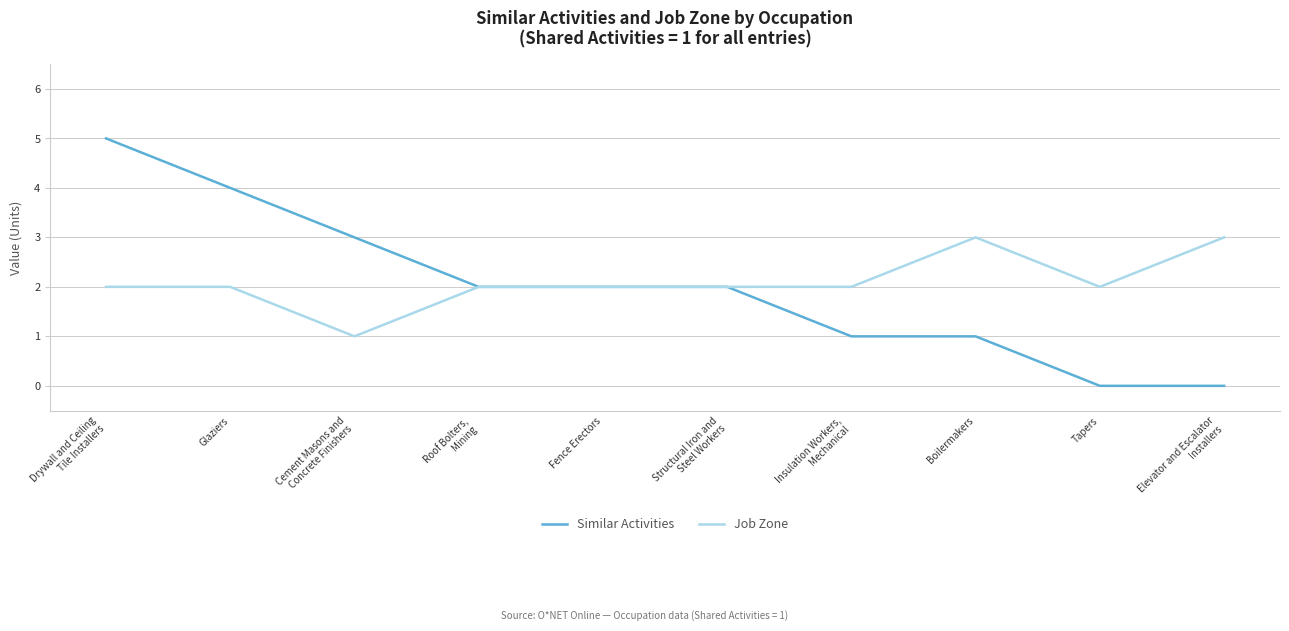

The Similar Activities series shows 2 at Roof Bolters,
Mining. True or false?

True